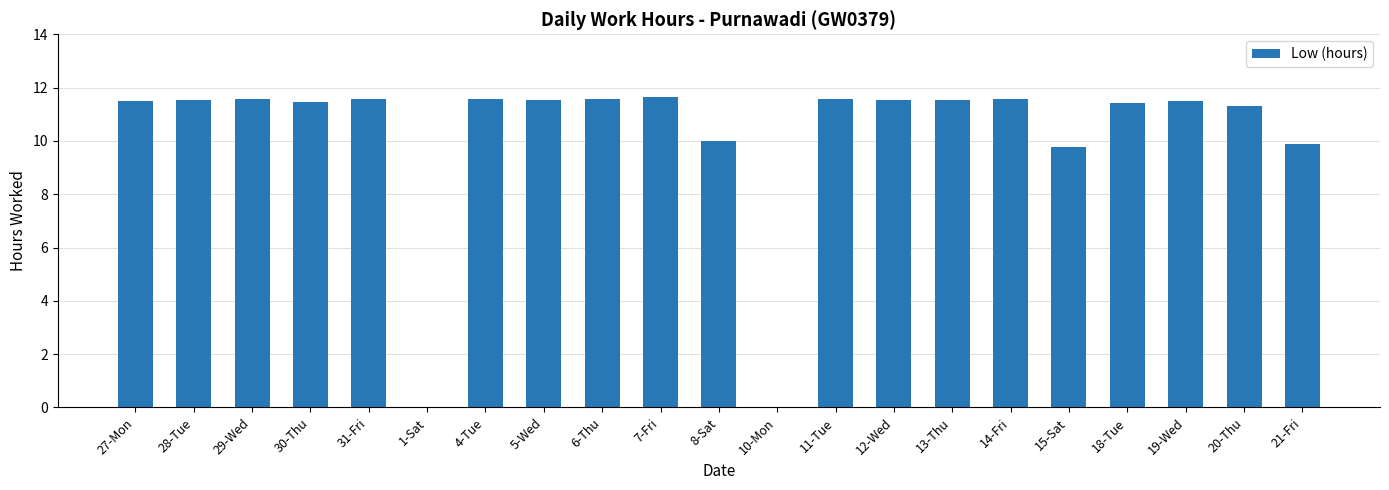

The value at 29-Wed is 3.7. True or false?

False